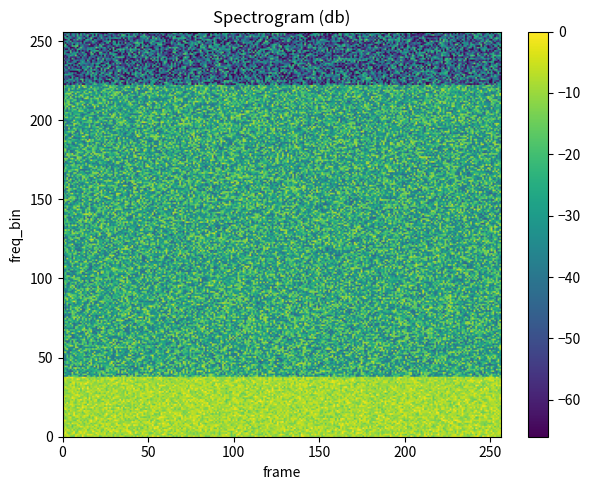

How many data points in e8be64f10cbfba3400370f0d610775a34a973ca are less than 66?

1